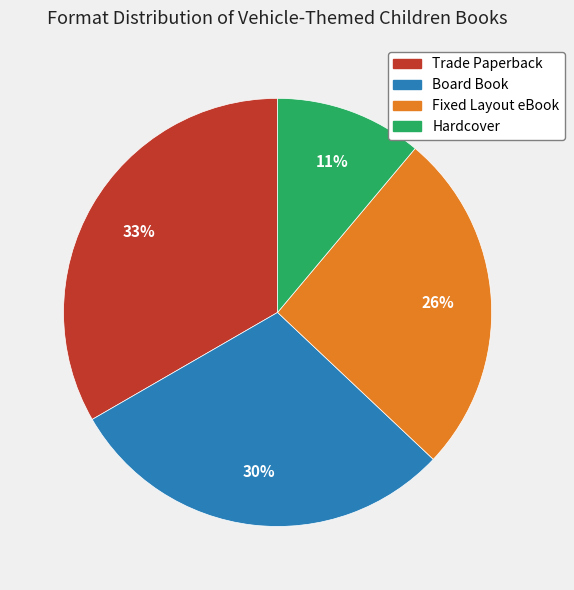

To the nearest percent, what portion does Board Book represent?

30%